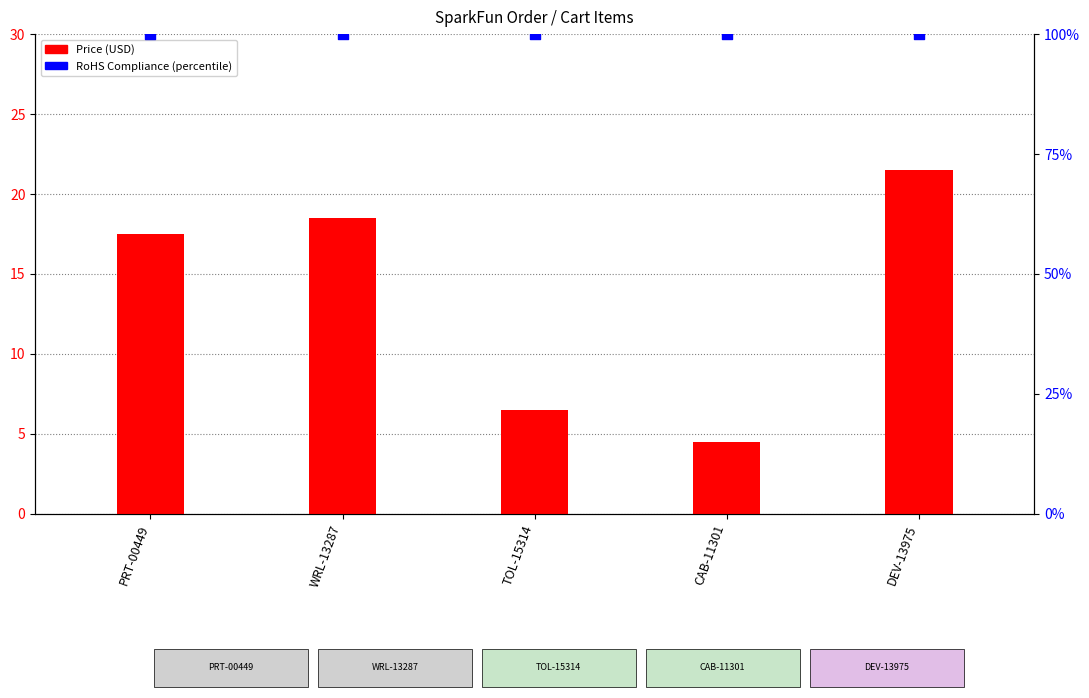

At how many categories does at least one series exceed 24?

5